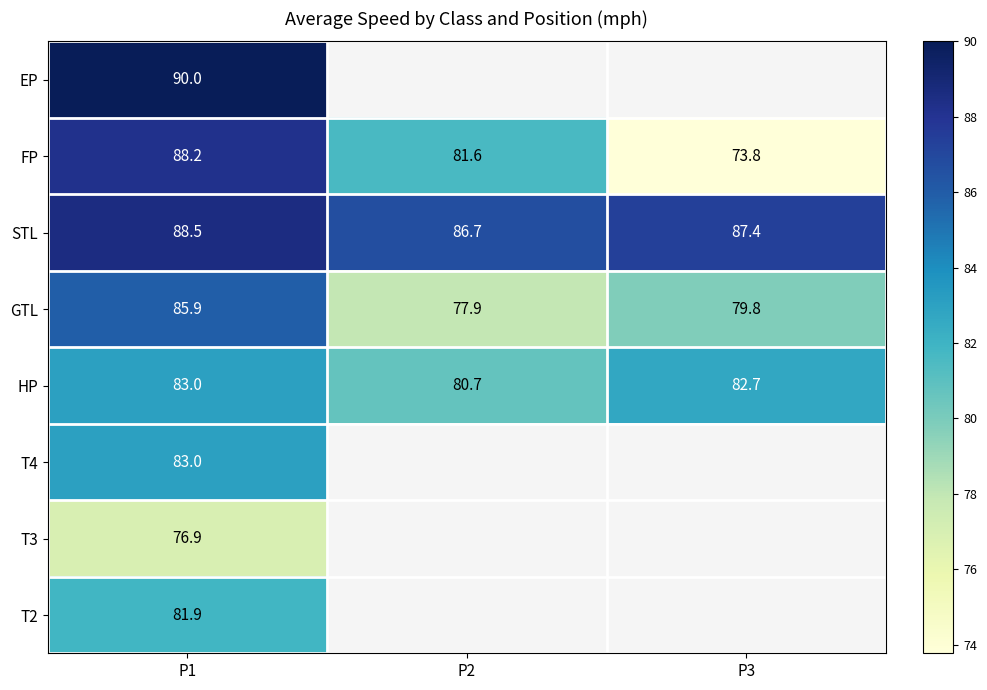

Is the value of STL at P3 greater than the value of GTL at P1?

Yes